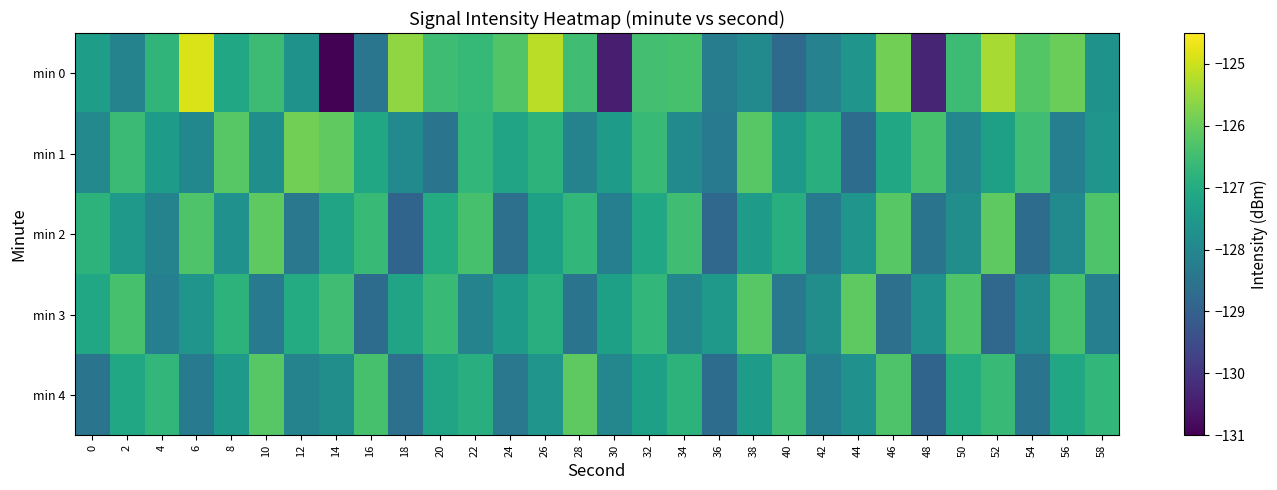

At which category does the chart reach its minimum across all series?

14